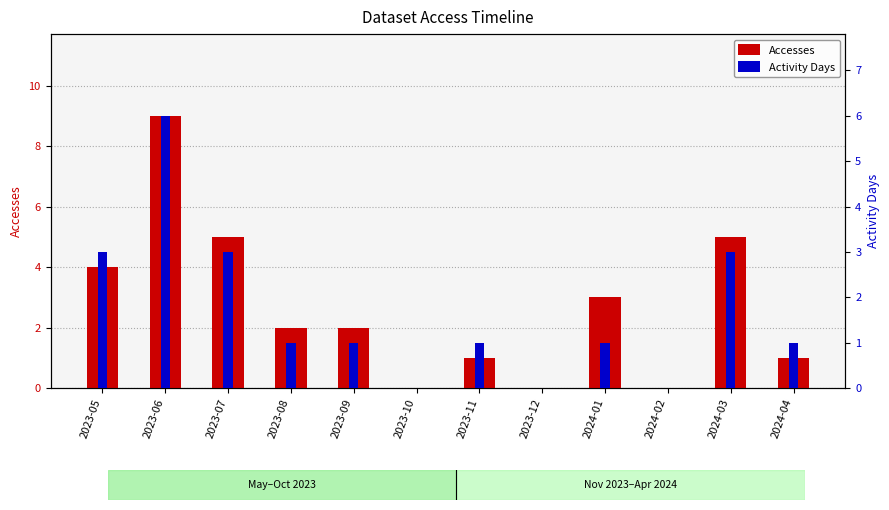

How many distinct data groups are displayed?

2